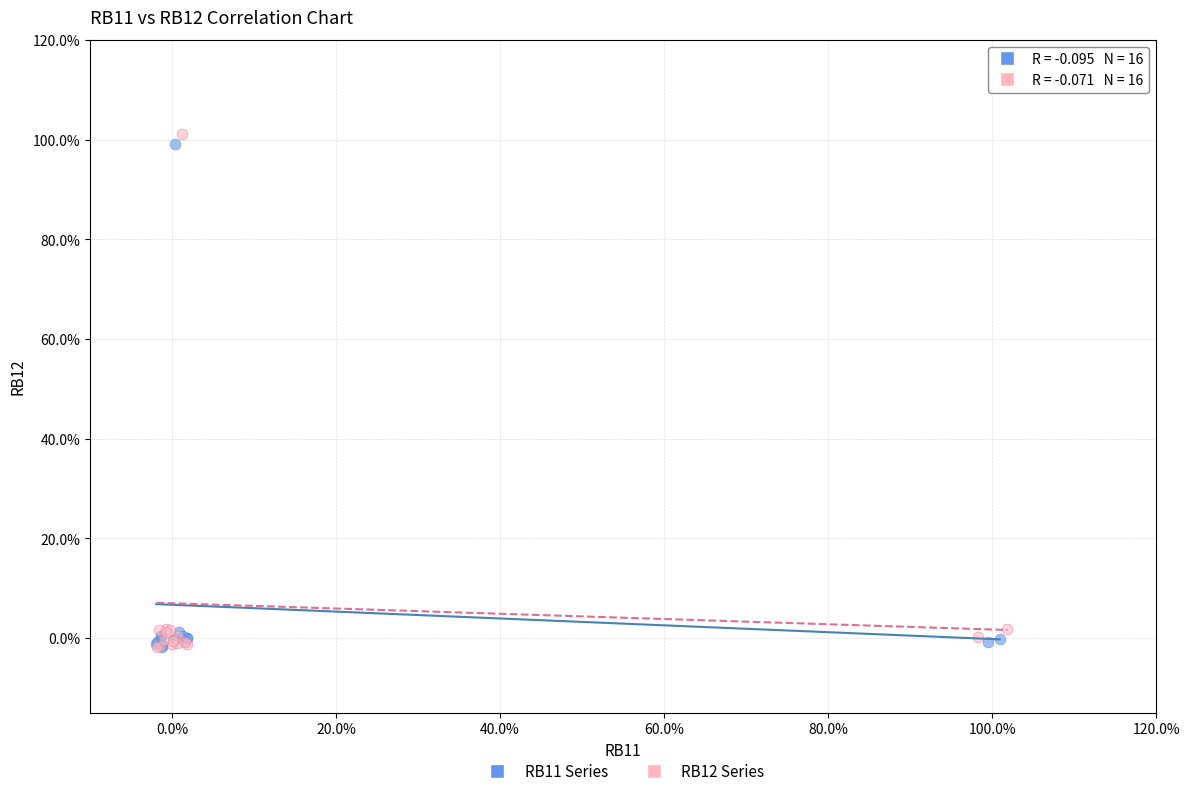

What are all the series names shown in the legend?

RB11 Series, RB12 Series